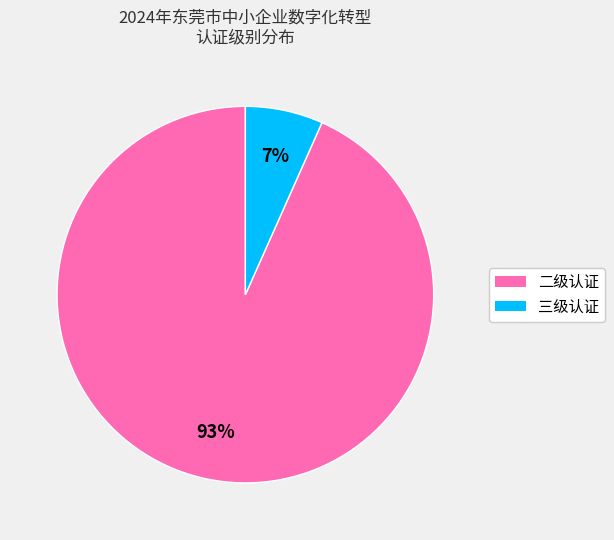

The 三级认证 slice represents 13% of the pie. True or false?

False